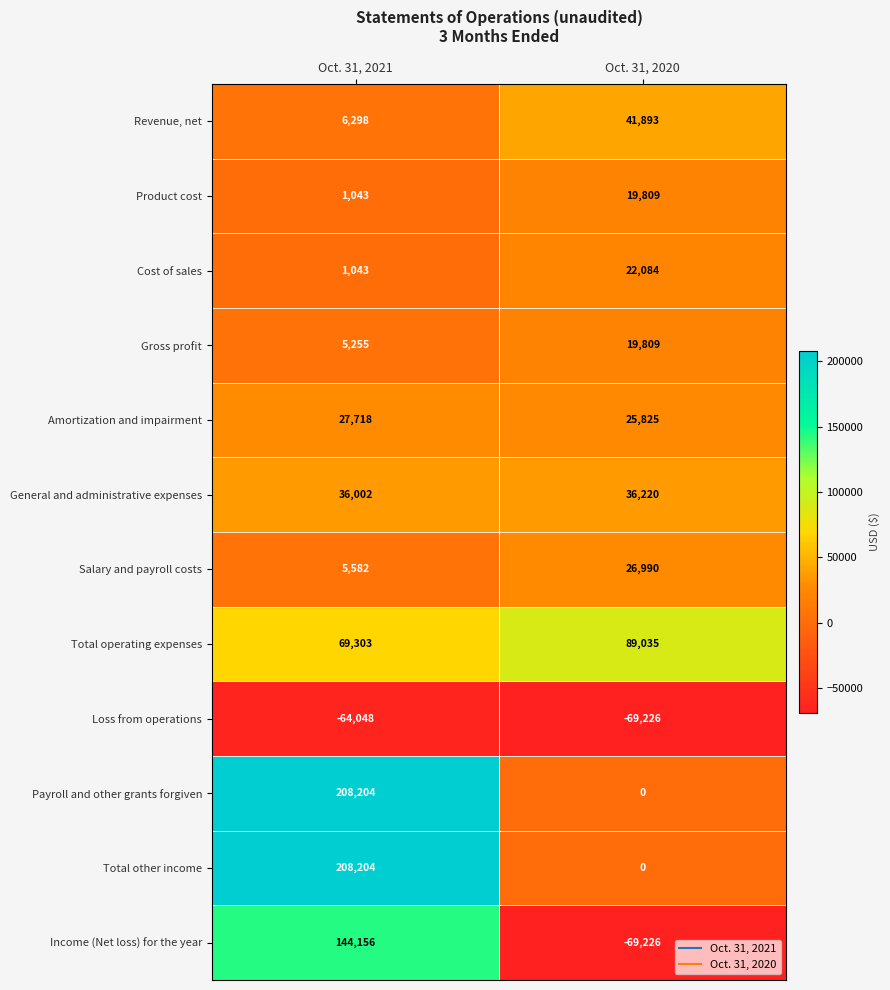

Where is General and administrative expenses nearest to the value 36111?

Oct. 31, 2021